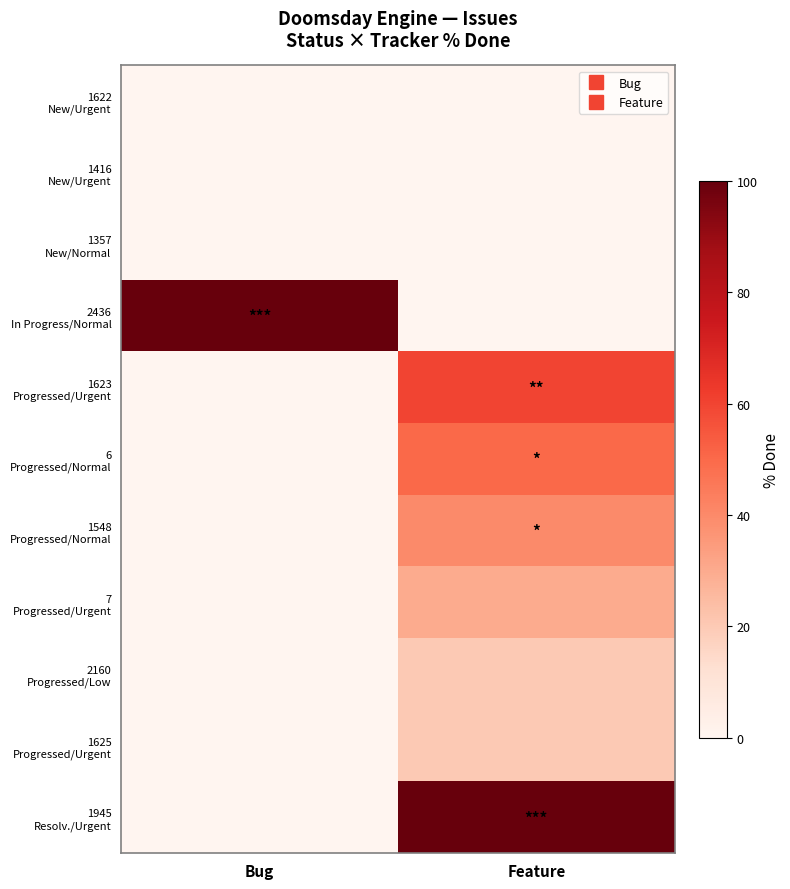

Rank the series at Bug from lowest to highest value.

1622 New/Urgent, 1416 New/Urgent, 1357 New/Normal, 1623 Progressed/Urgent, 6 Progressed/Normal, 1548 Progressed/Normal, 7 Progressed/Urgent, 2160 Progressed/Low, 1625 Progressed/Urgent, 1945 Resolv./Urgent, 2436 In Progress/Normal